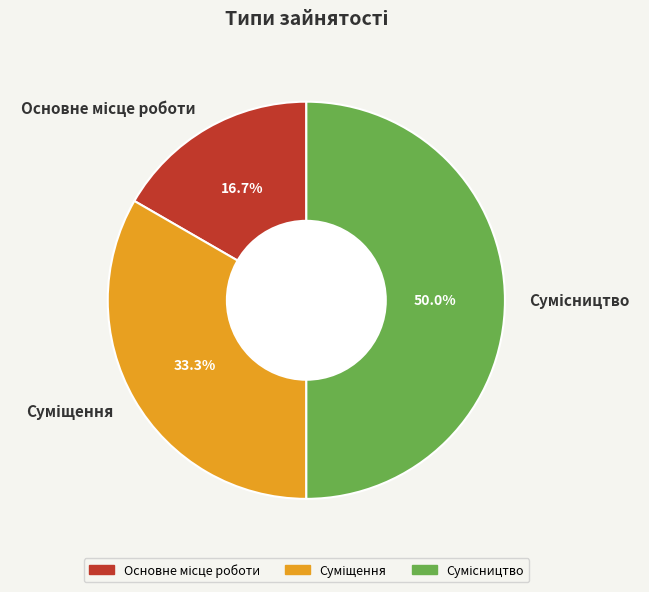

Which category has the biggest portion of the pie?

Сумісництво